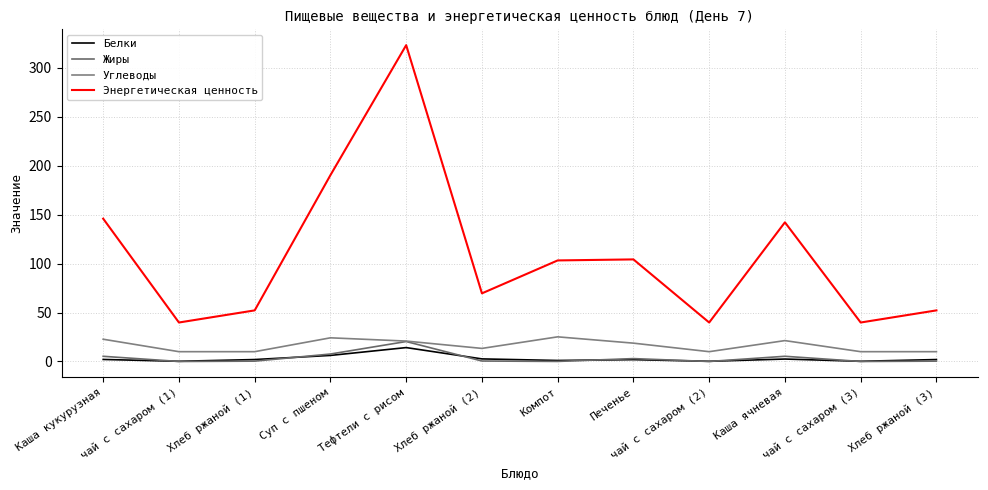

At which label is Жиры closest to 10?

Суп с пшеном